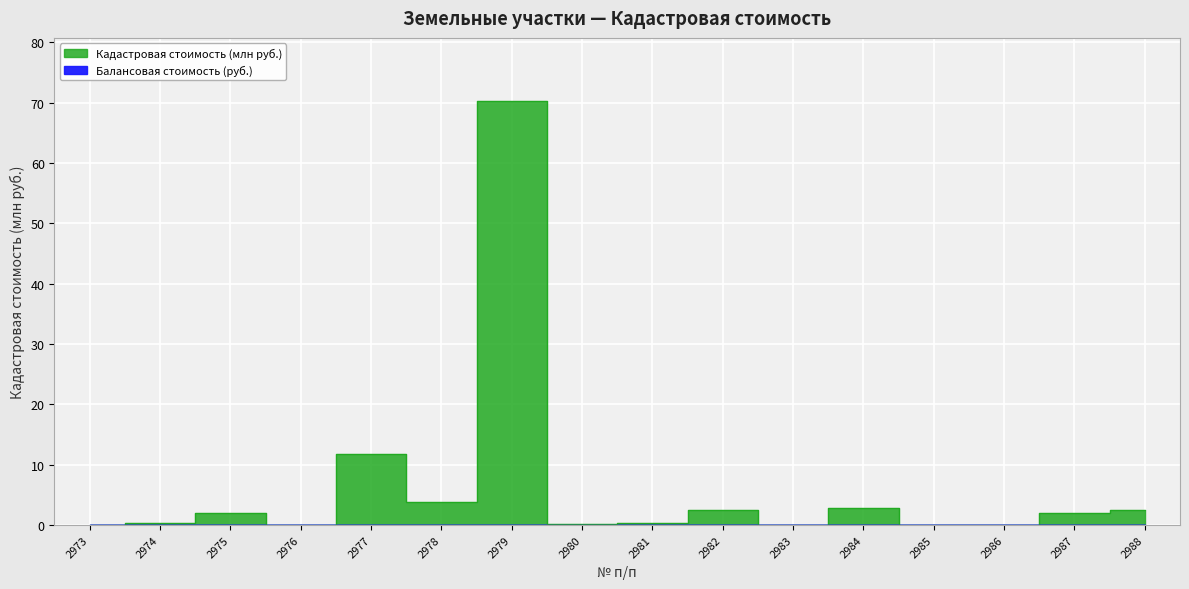

What is the change in value from 2974 to 2977?

+11.3